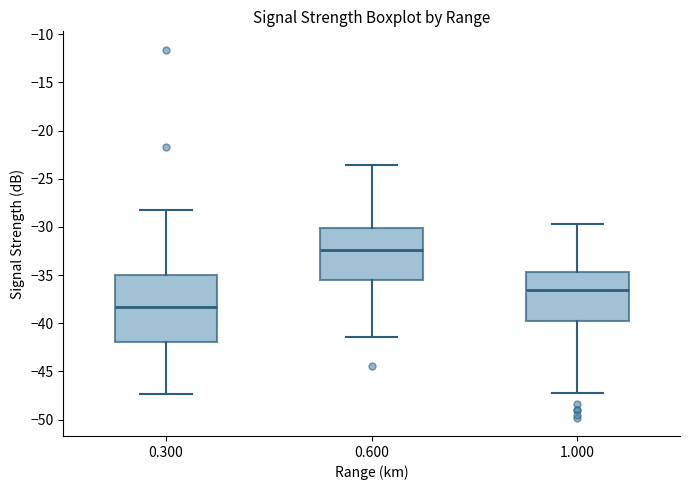

Reading left to right, transcribe this box plot: for each box, give where its median line is, the range the box spans, and where its two whiskers end, as read against the y-axis. The values are not printed on the chart, so give them approximately, as read against the axis.

0.300: median -38.5, box -42.0 to -35.0, whiskers -47.5 to -28.0
0.600: median -32.5, box -35.5 to -30.0, whiskers -41.5 to -23.5
1.000: median -36.5, box -39.5 to -34.5, whiskers -47.0 to -29.5